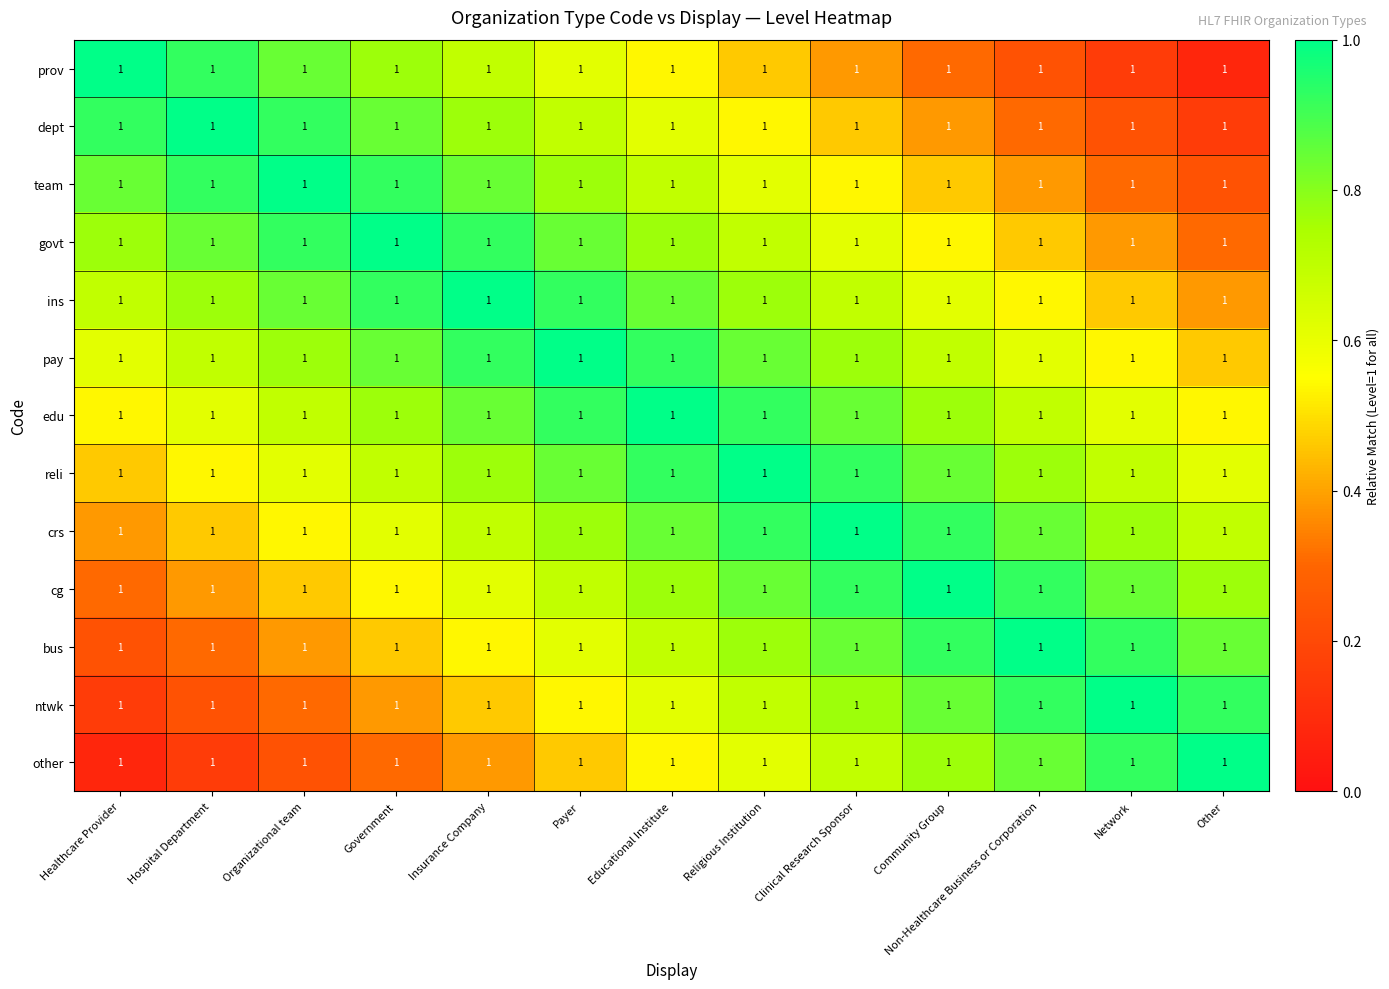

Which series has the largest total across all categories?

edu